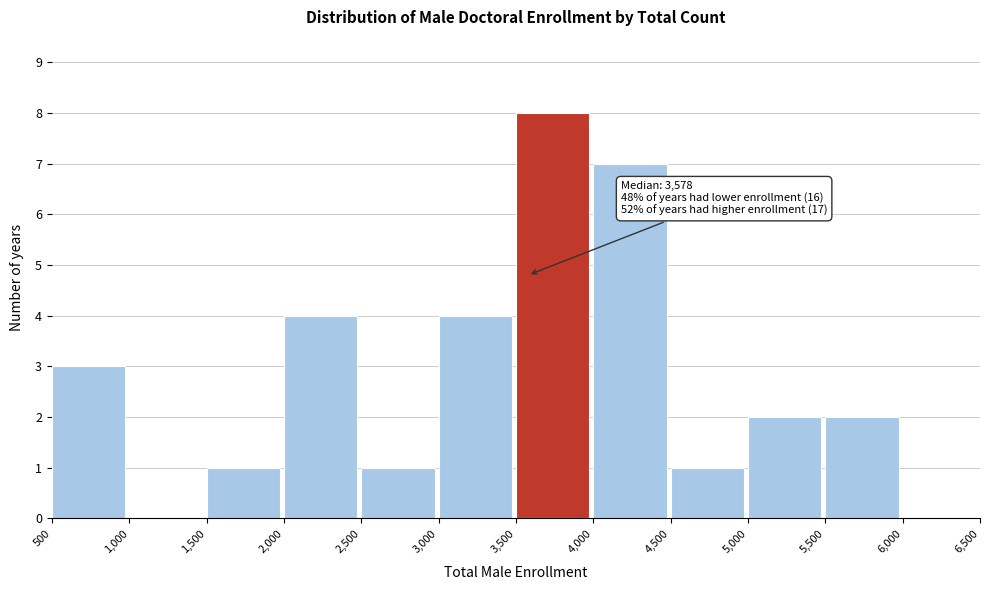

Over which range of the x-axis is the bar tallest?

3,500 to 4,000